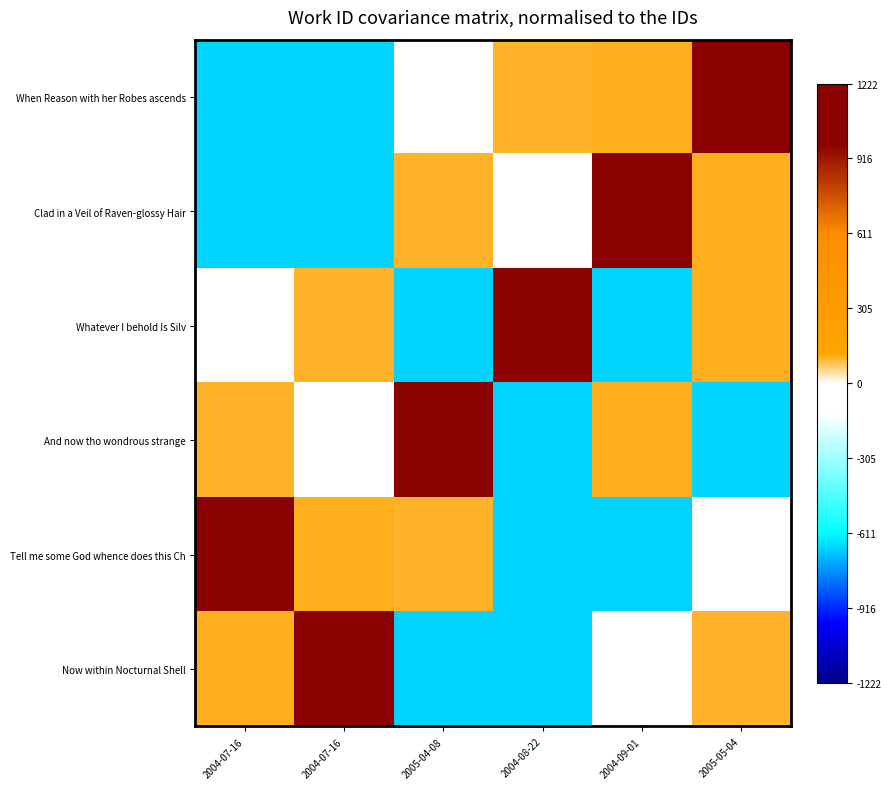

At how many categories does at least one series exceed 536?

6